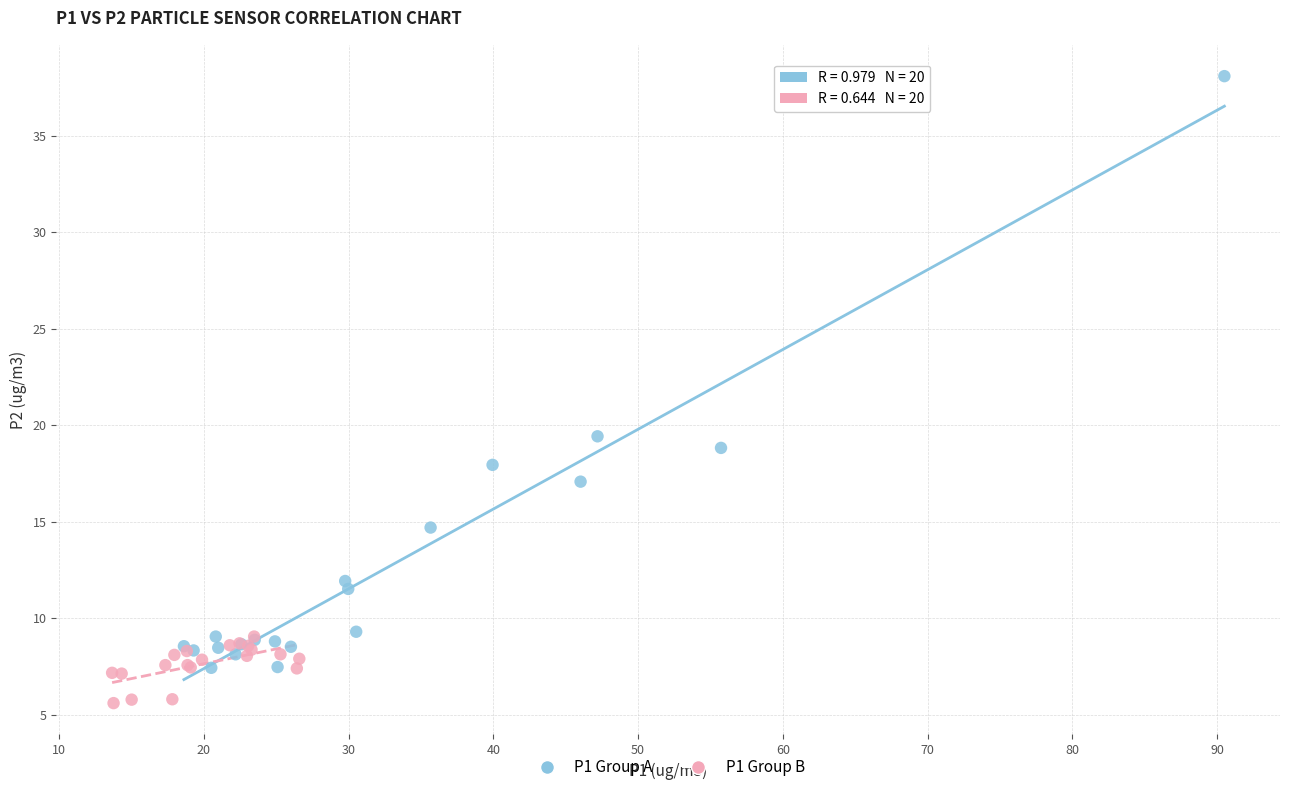

Which series contains the lowest Y value?

P1 Group B